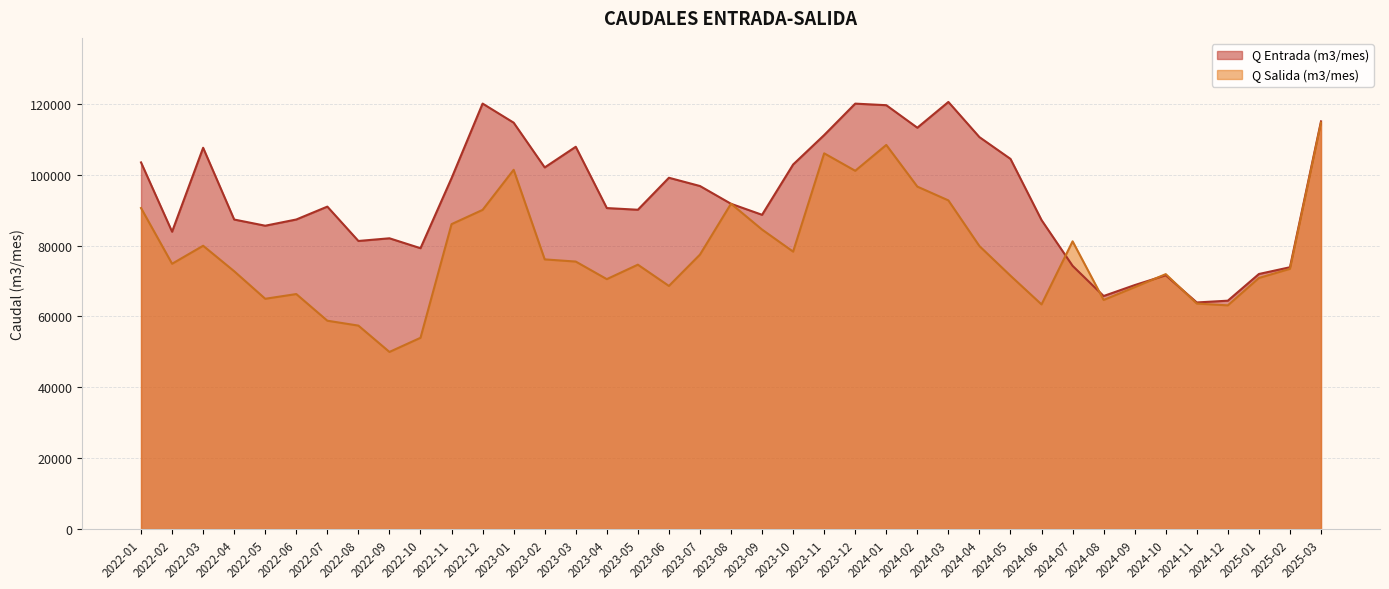

What position from the right is 2024-08?

8